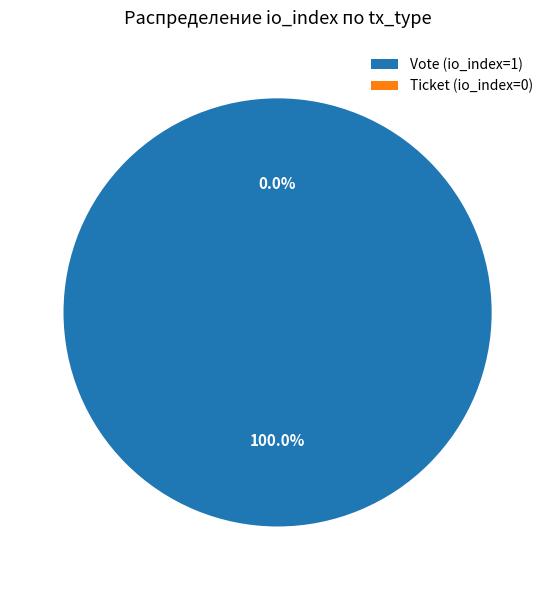

How many segments does this pie chart have?

2